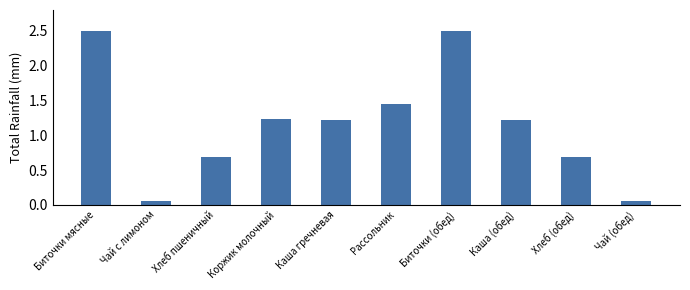

Is it true that the value at Рассольник is 0.4?

False